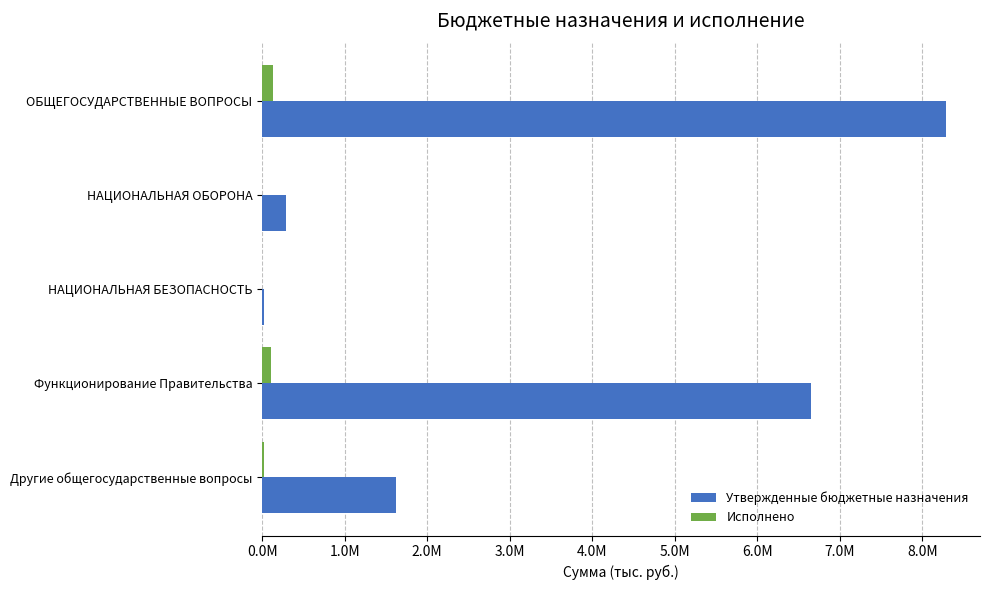

Which category has the highest value in the Утвержденные бюджетные назначения series?

ОБЩЕГОСУДАРСТВЕННЫЕ ВОПРОСЫ